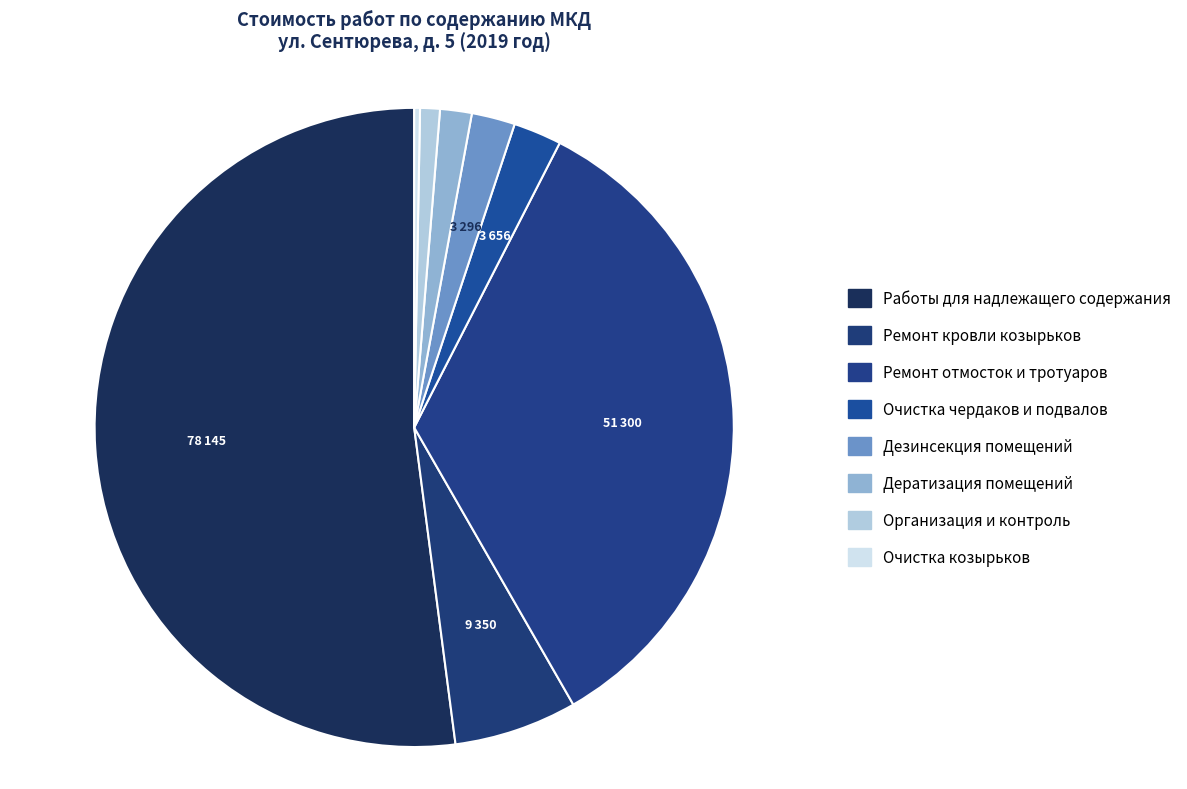

How many segments does this pie chart have?

8